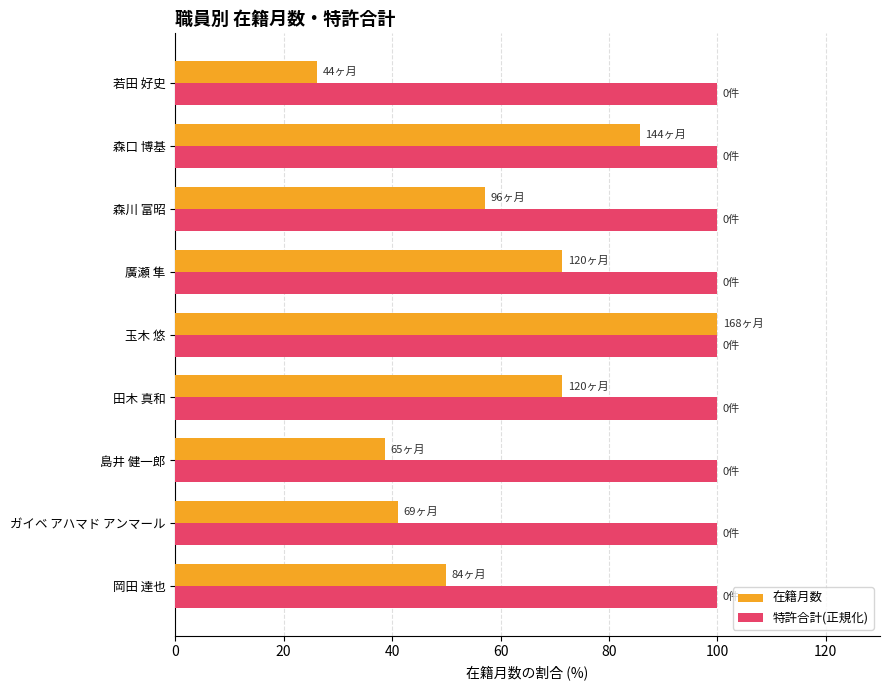

Which series has the largest total across all categories?

特許合計(正規化)